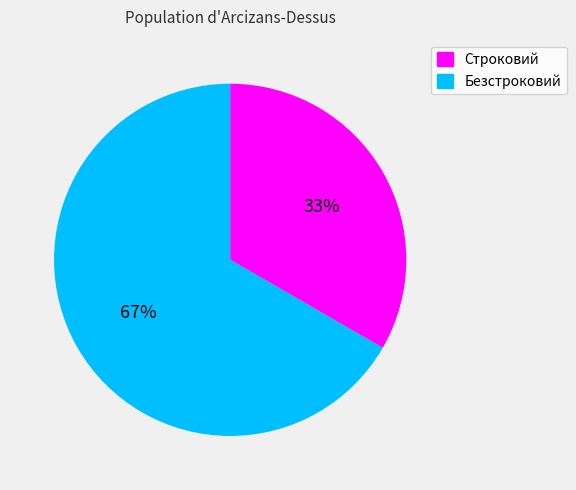

Is the sum of Строковий and Безстроковий greater than half?

Yes